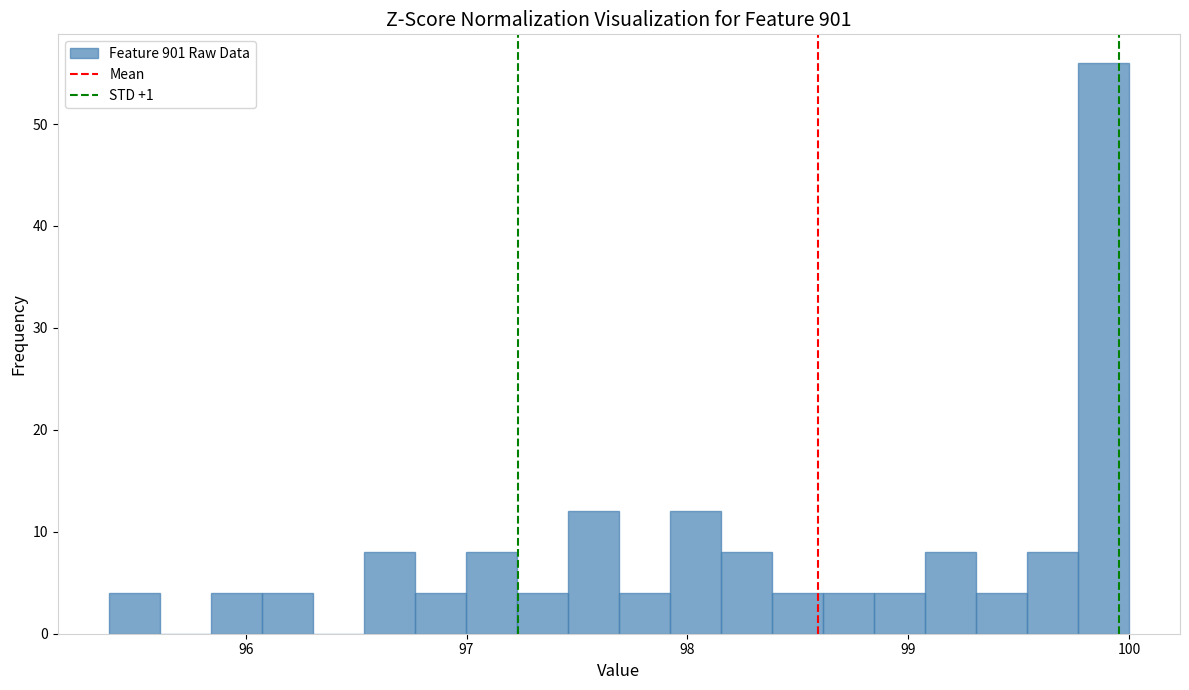

Around what value on the x-axis is the tallest bar? Give the approximate position of its centre, as read against the axis.

99.9